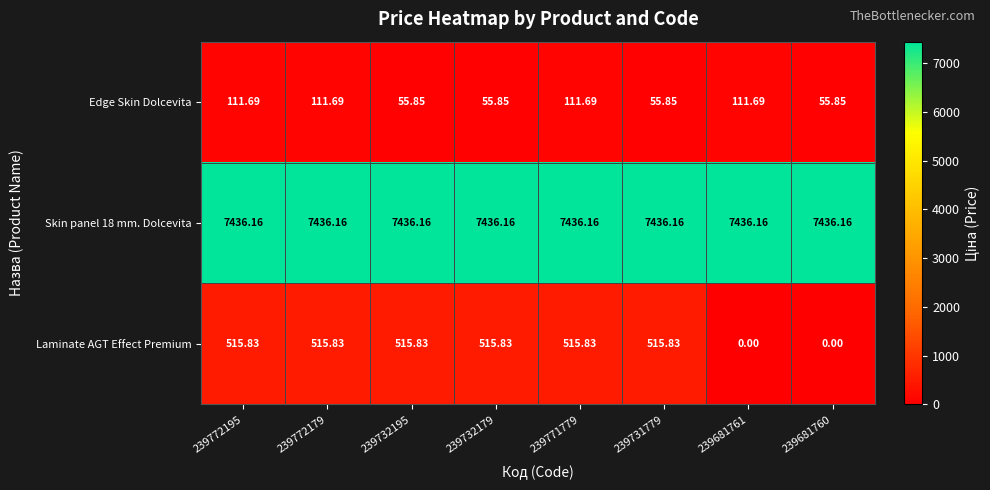

Which series changed the most between 239732179 and 239681761?

Laminate AGT Effect Premium